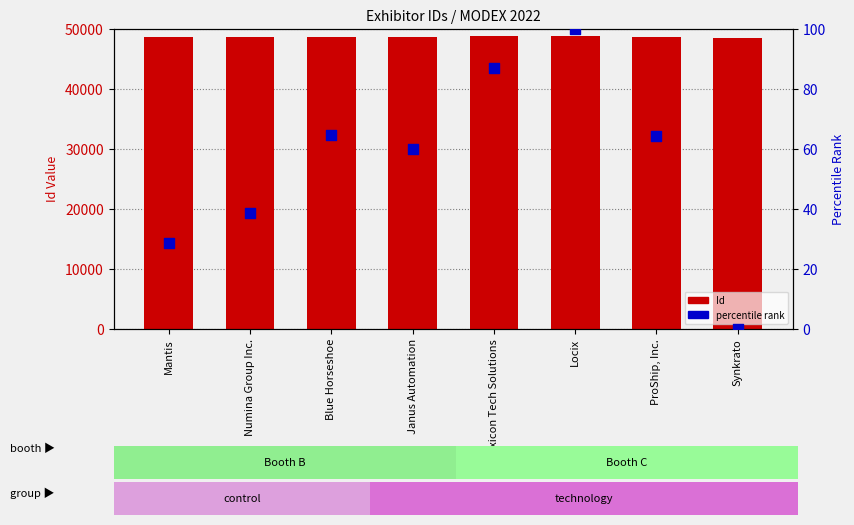

Which series has the largest total across all categories?

Id (primary)